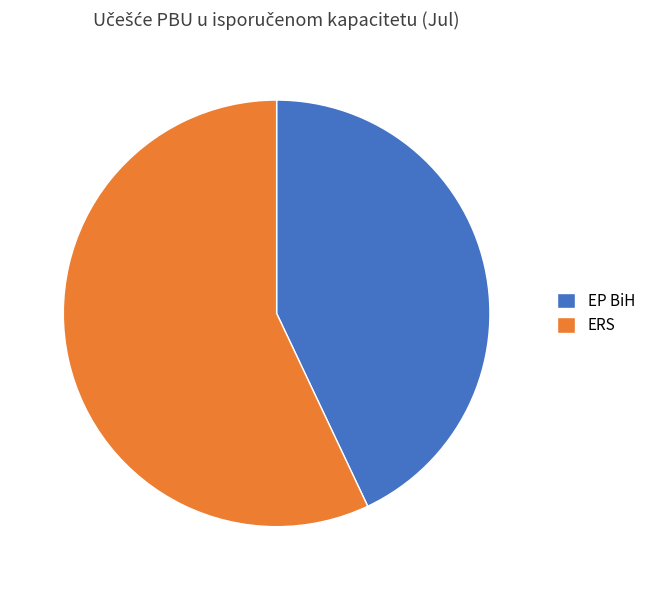

True or false: ERS accounts for 57% of the total.

True